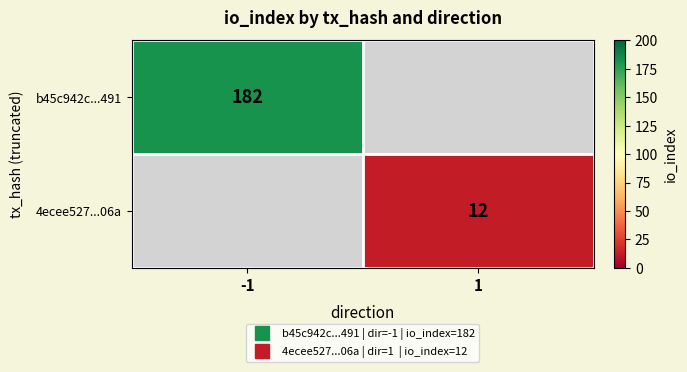

Read the 4ecee527...06a value at 1, to the nearest 5.

10